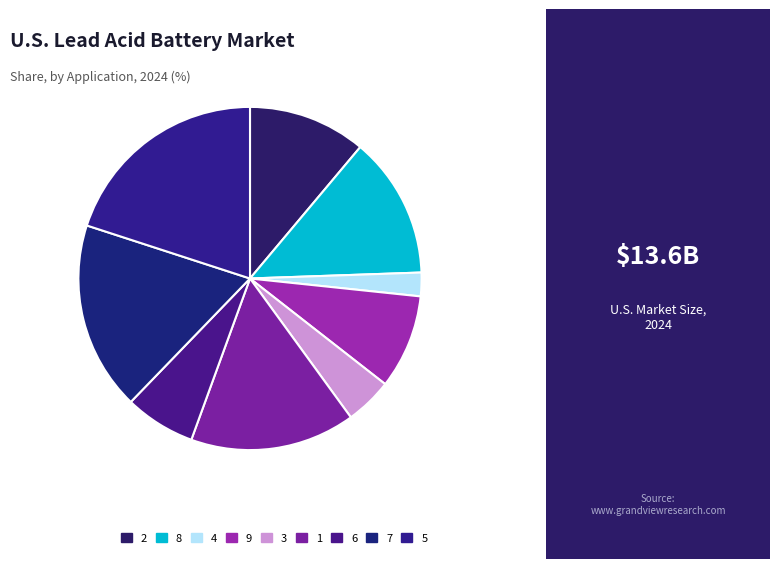

Is it true that 5 is 20% of the pie?

True